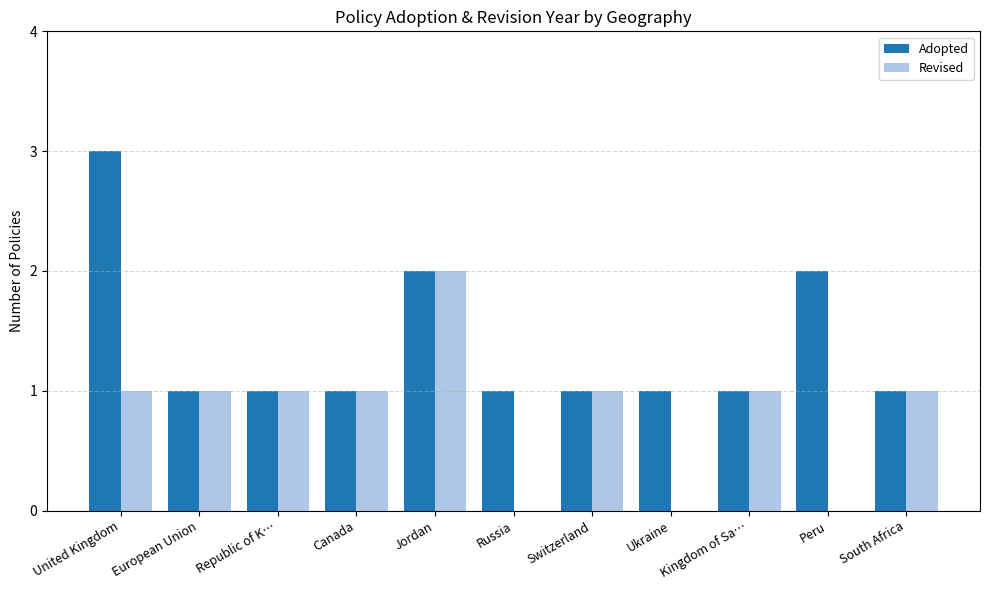

Which series has the largest total across all categories?

Adopted